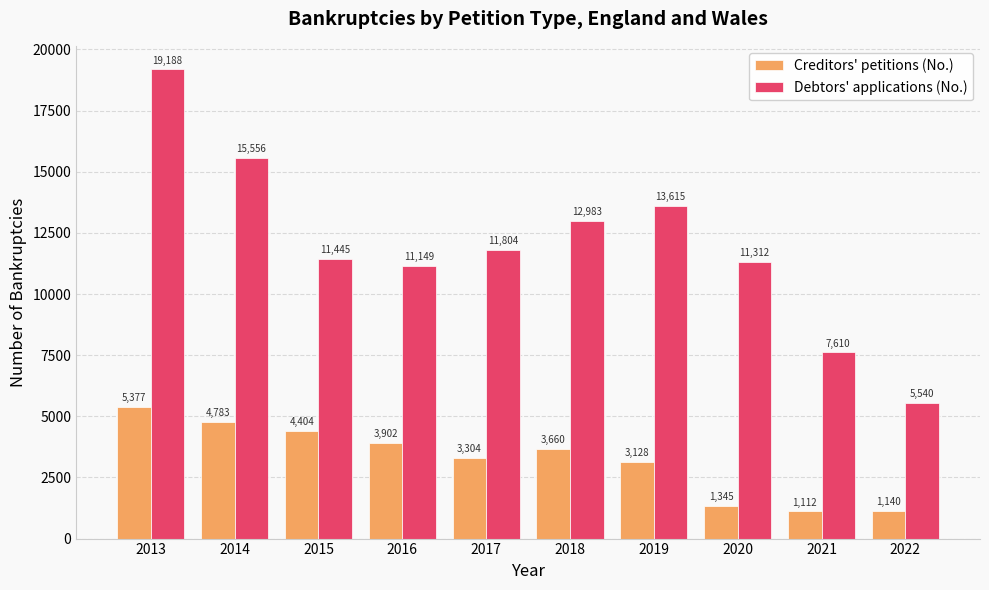

What is the total value across all series at 2019?

16743